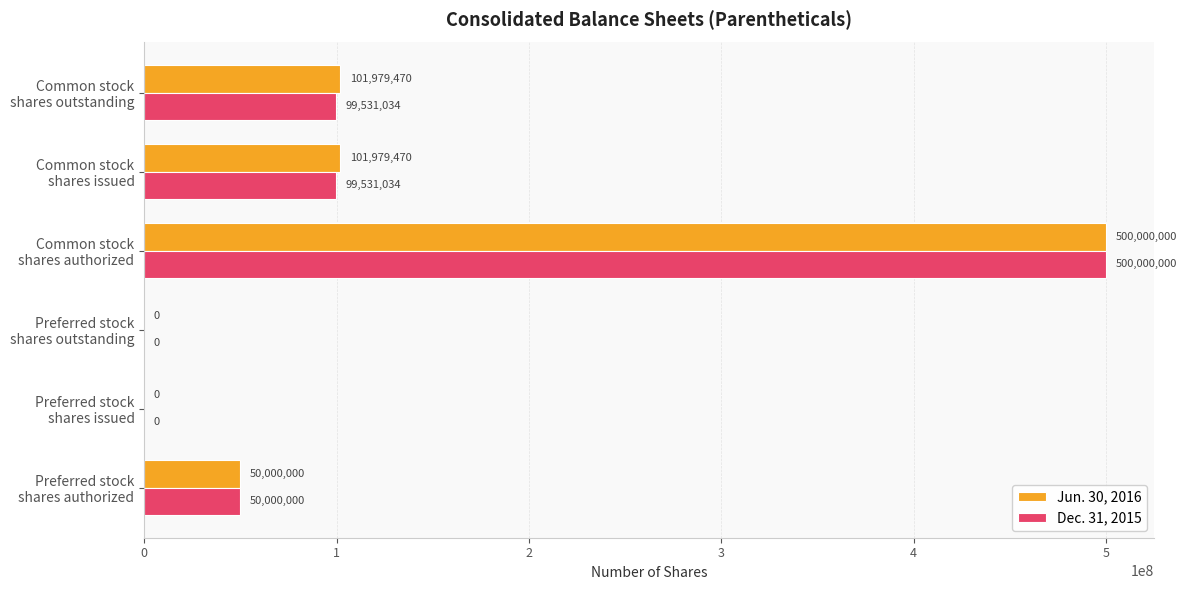

What is the sum of all Dec. 31, 2015 values?

749062068